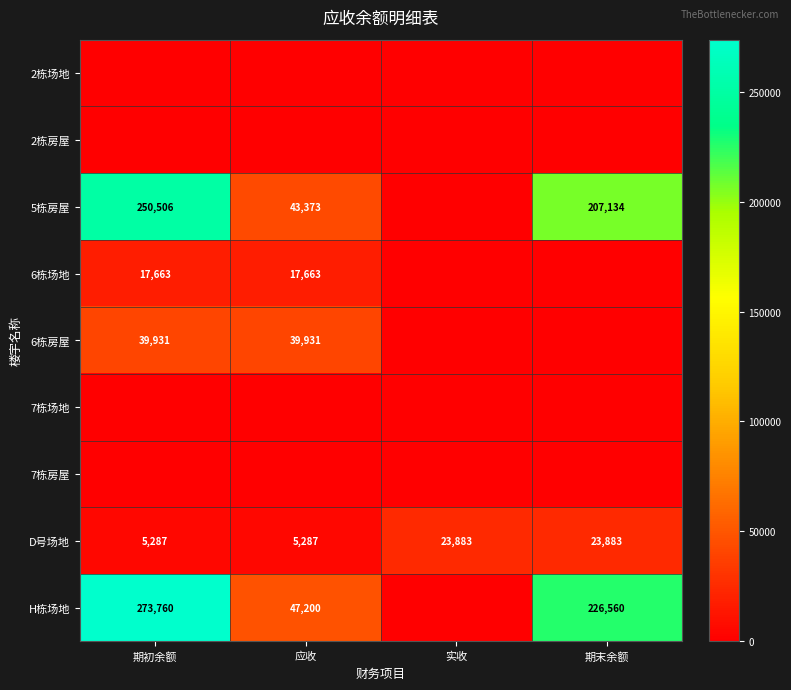

At how many categories does at least one series exceed 238686?

1